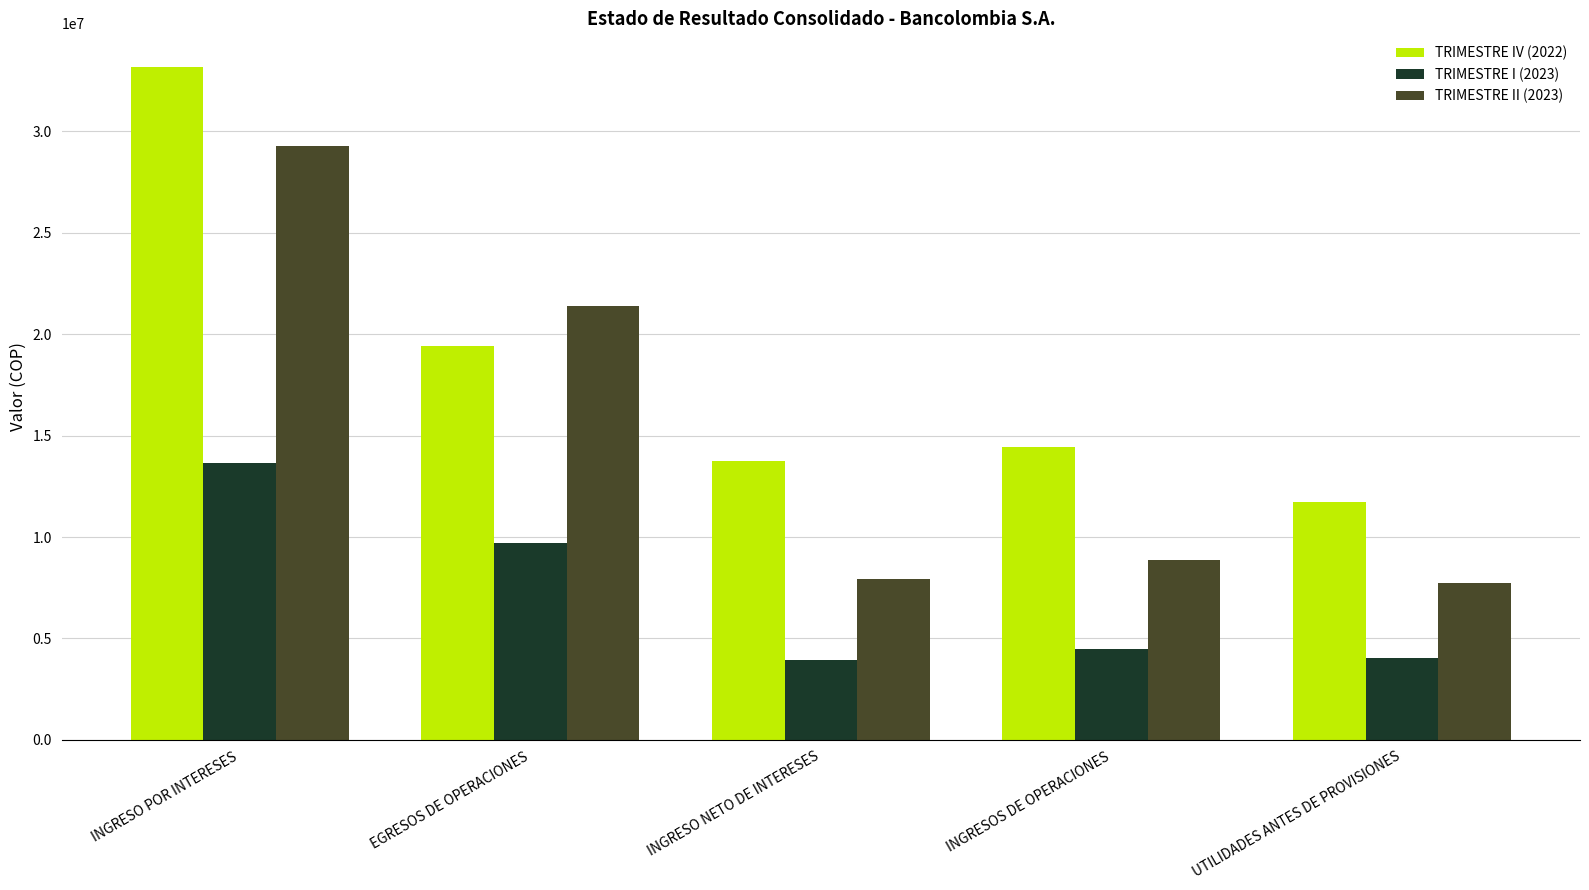

Which series has the largest total across all categories?

TRIMESTRE IV (2022)